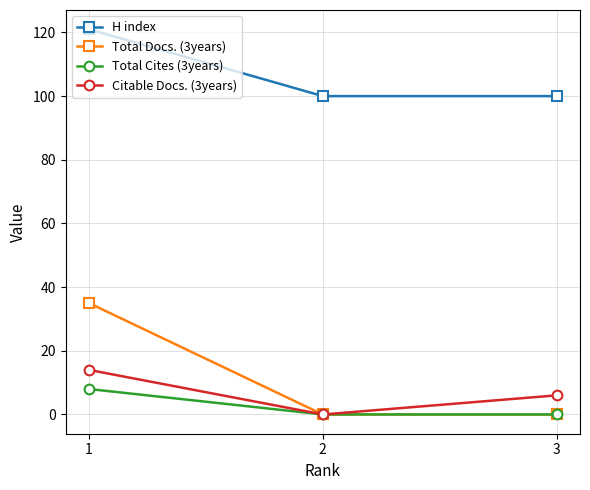

True or false: Total Cites (3years) has a value of 5 at 3.

False